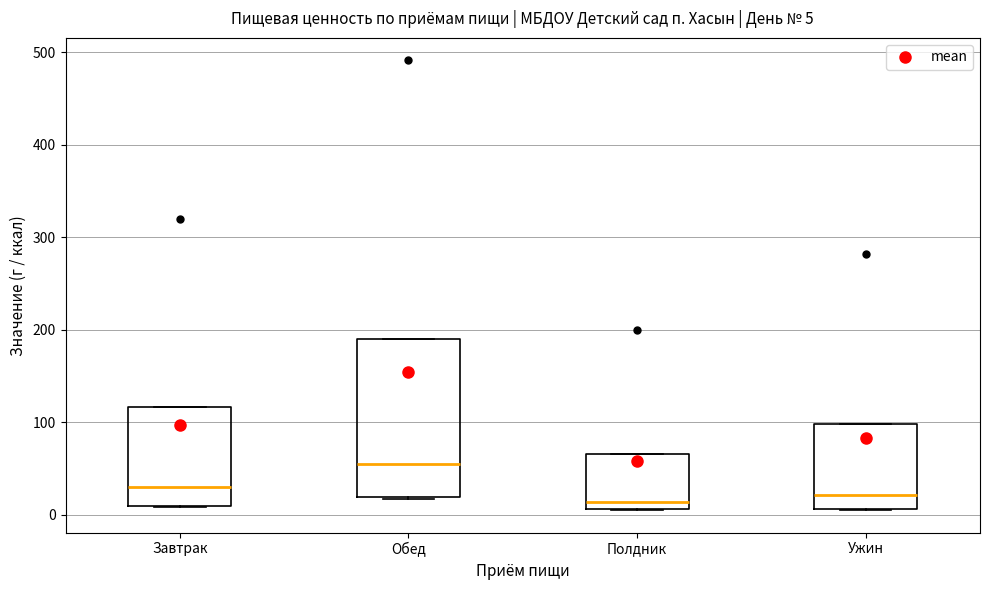

Which box has the highest median line?

Обед